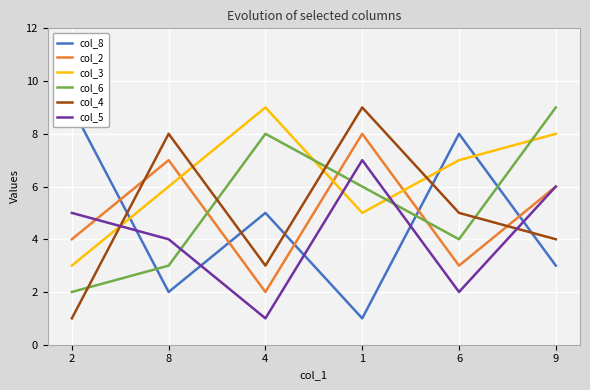

How many lines are shown in the chart?

6